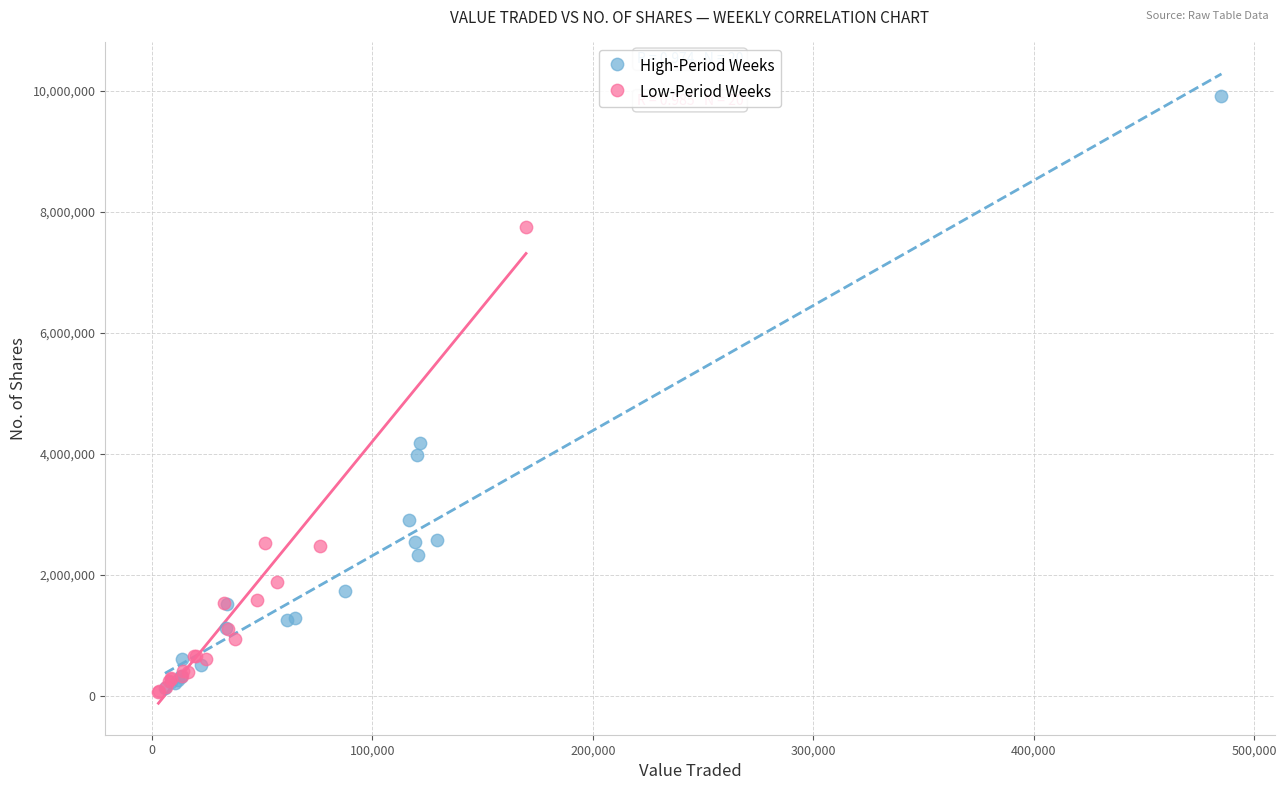

Which series contains the highest Y value?

High-Period Weeks